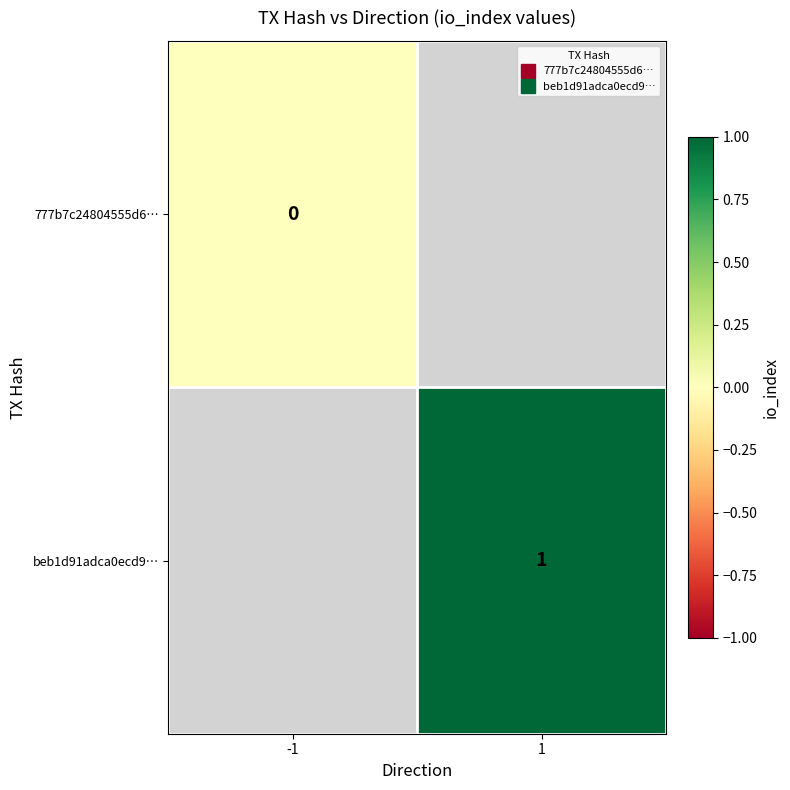

Where is 777b7c24804555d6… nearest to the value 0?

-1